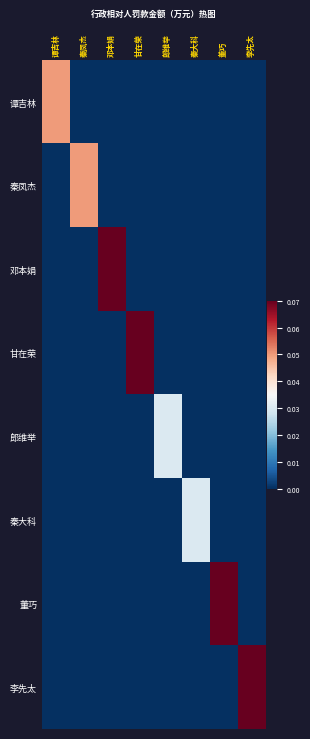

At which category does the chart reach its peak across all series?

邓本娟